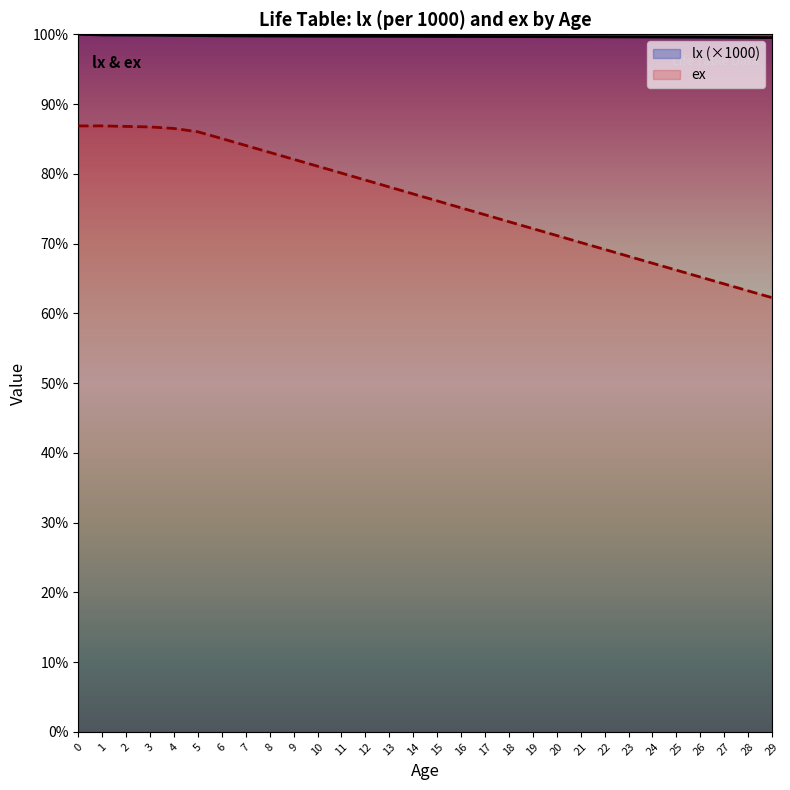

What is the sum of all ex values?

2287.0